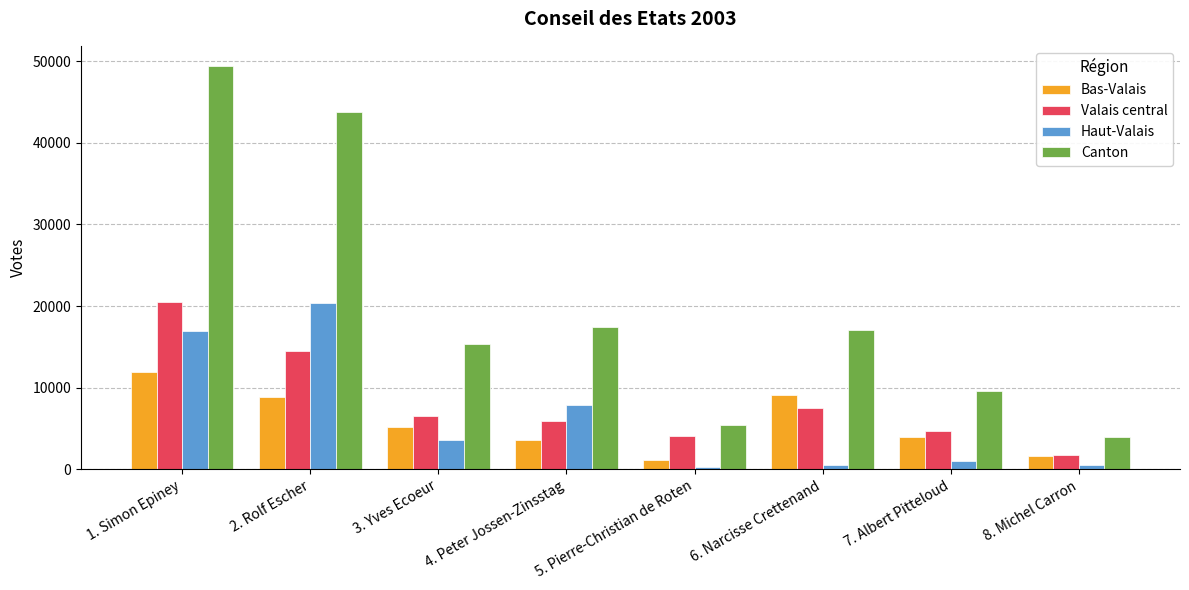

Rank the series at 6. Narcisse Crettenand from highest to lowest value.

Canton, Bas-Valais, Valais central, Haut-Valais